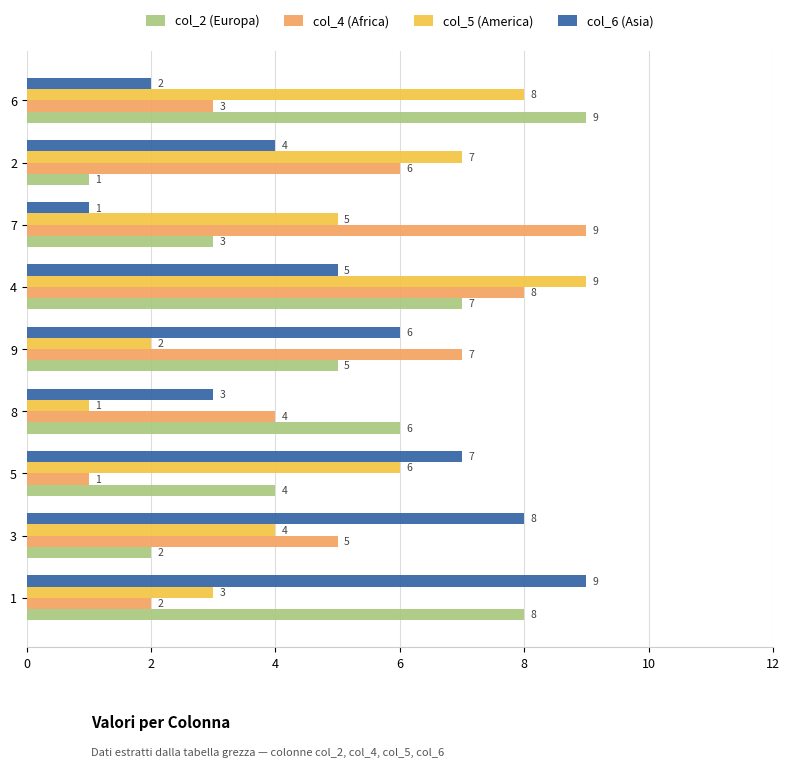

Which category has the highest value in the col_2 (Europa) series?

6